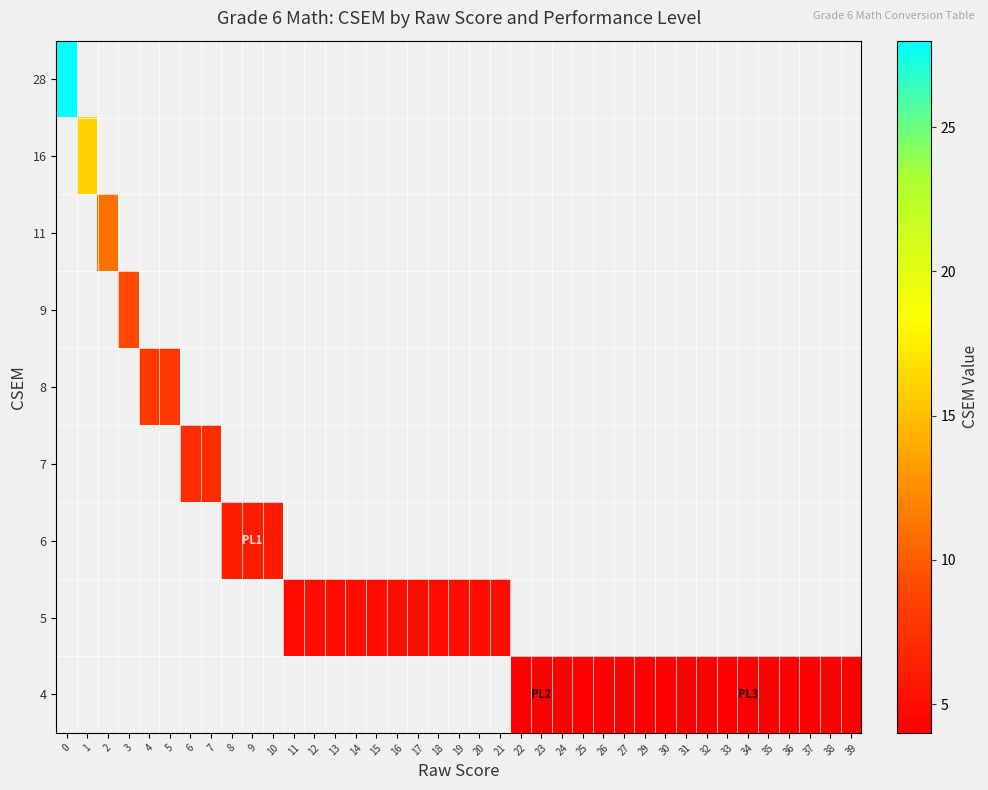

Which label corresponds to the smallest value in the chart?

22